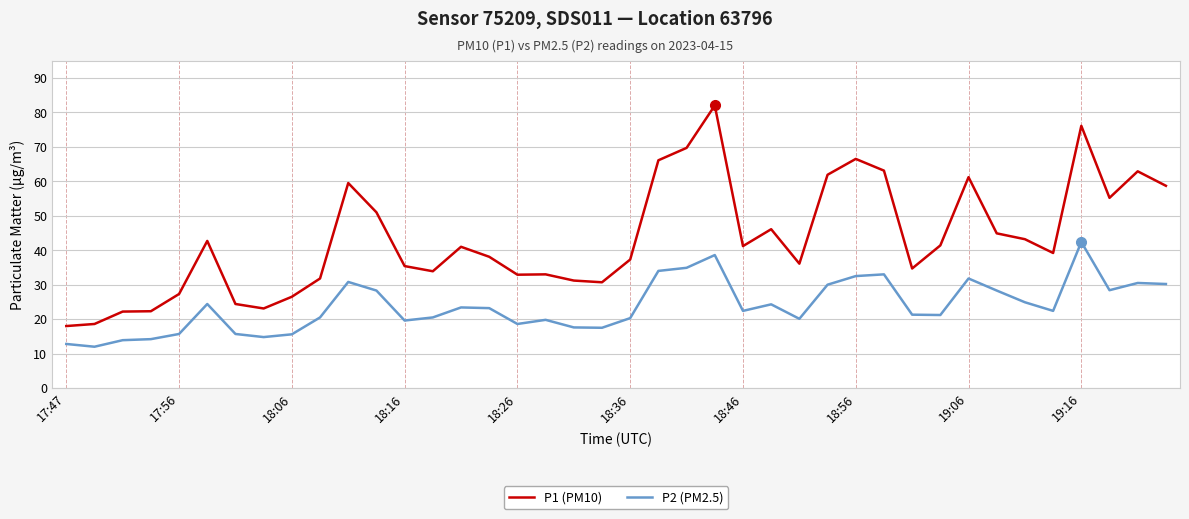

Rank the series by their average value, from lowest to highest.

P2 (PM2.5), P1 (PM10)